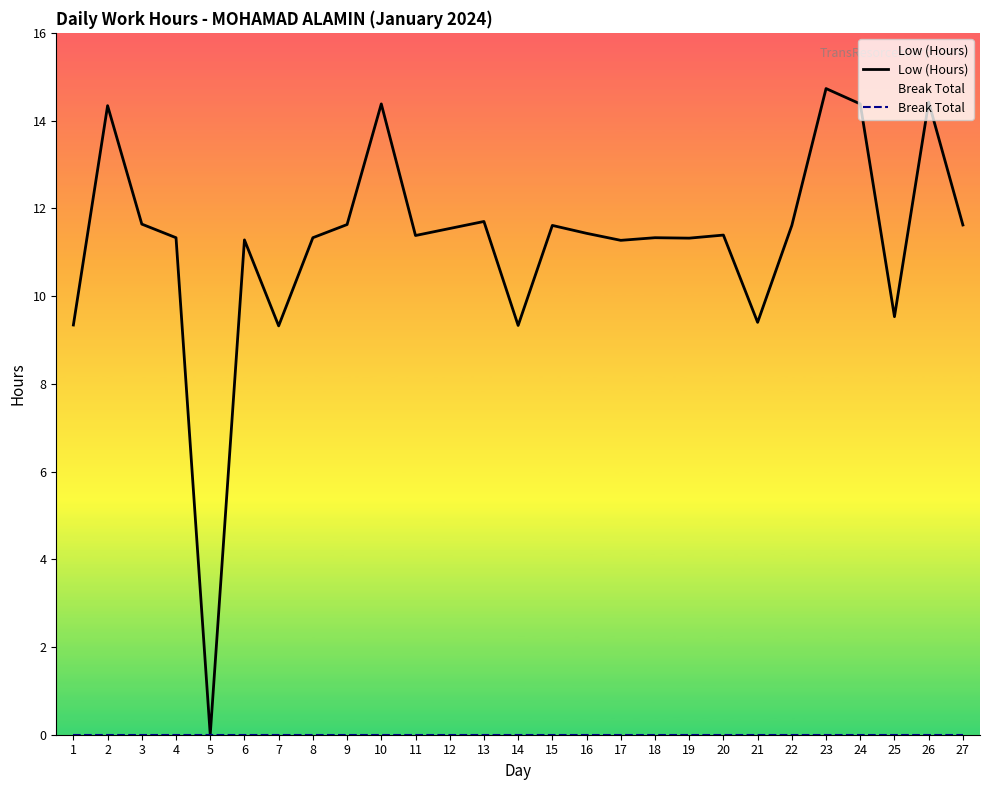

Between 1 and 6, which series saw the biggest shift?

Low (Hours)